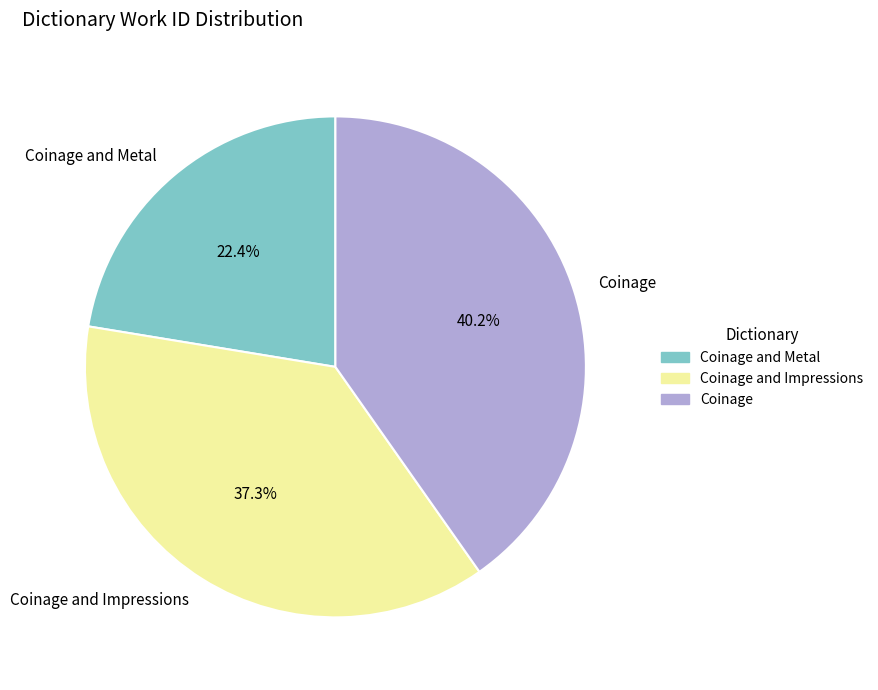

To the nearest percent, what portion does Coinage and Impressions represent?

37%